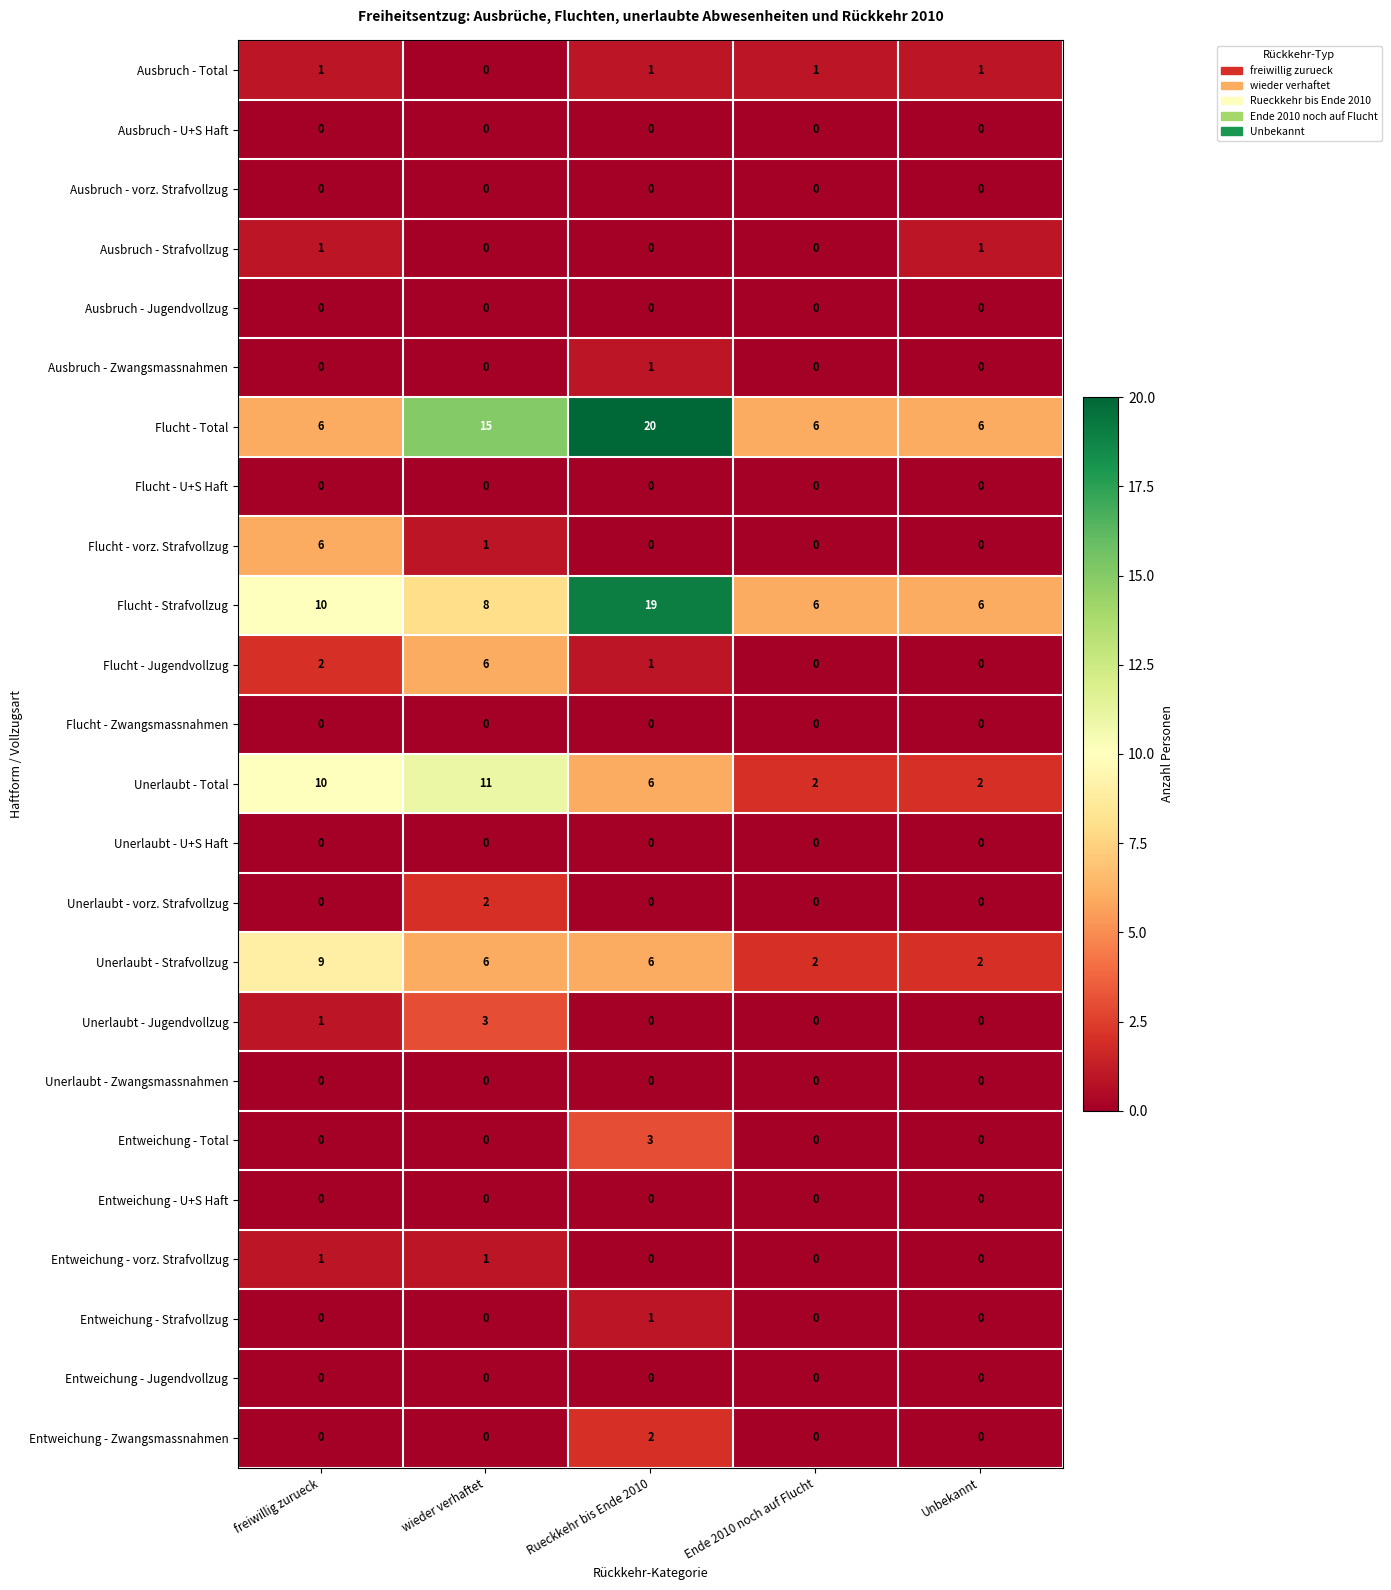

What value does the Entweichung - Total series have at Rueckkehr bis Ende 2010?

3